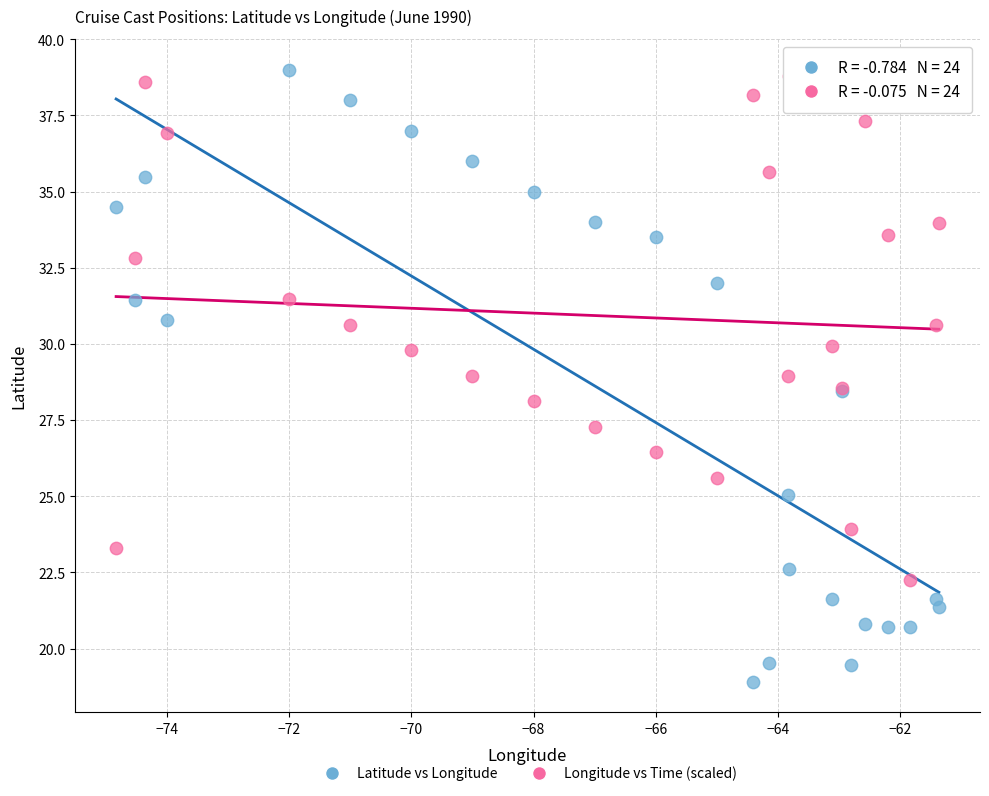

Which series reaches the maximum Y coordinate?

Latitude vs Longitude